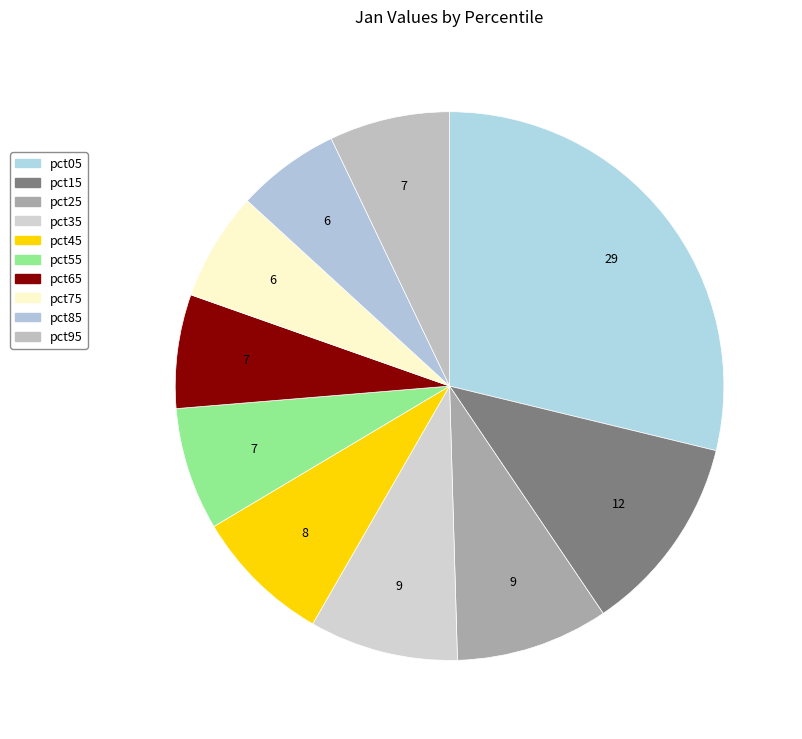

Rank the categories by value from highest to lowest.

pct05, pct15, pct25, pct35, pct45, pct55, pct95, pct65, pct75, pct85